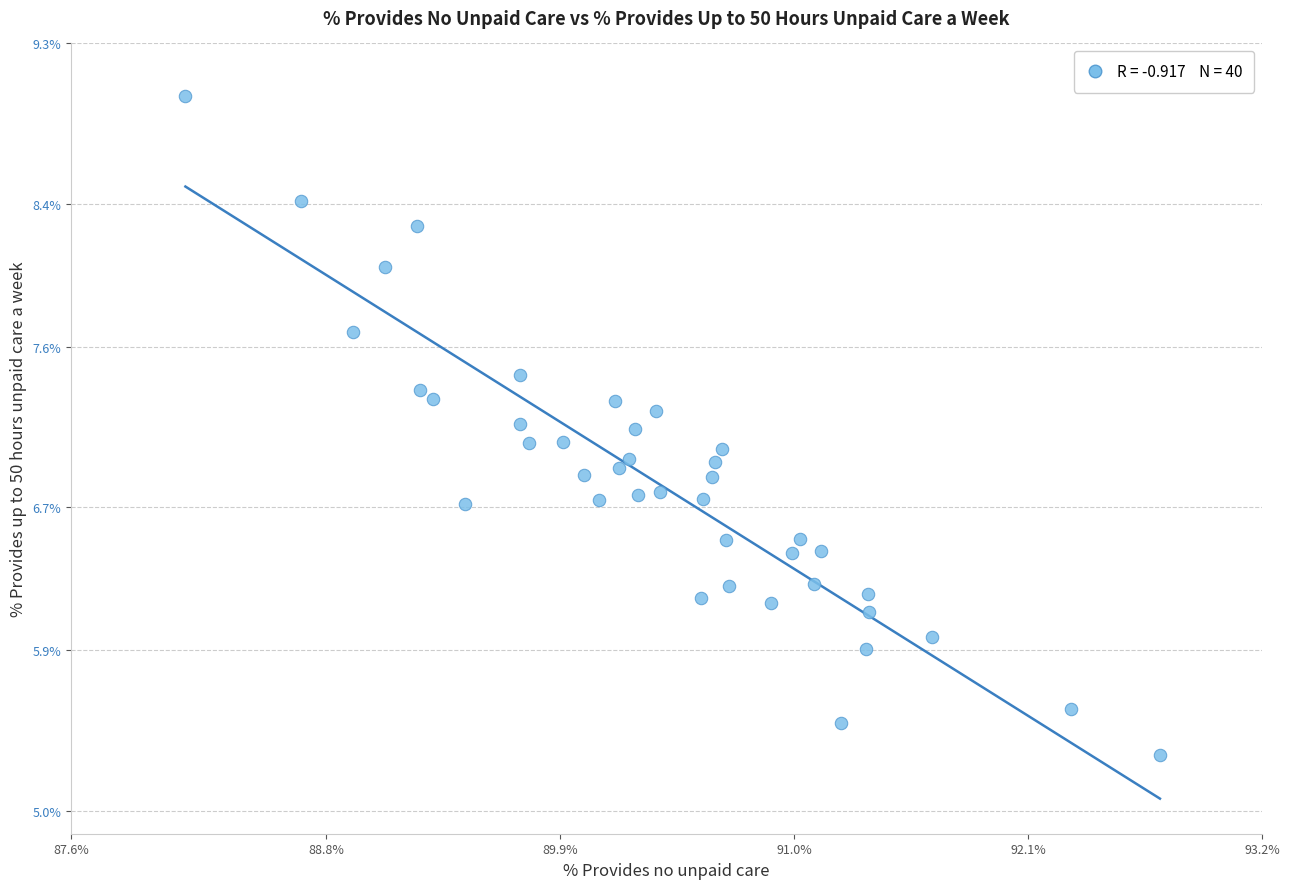

What is the range of X values (max minus min)?

4.6